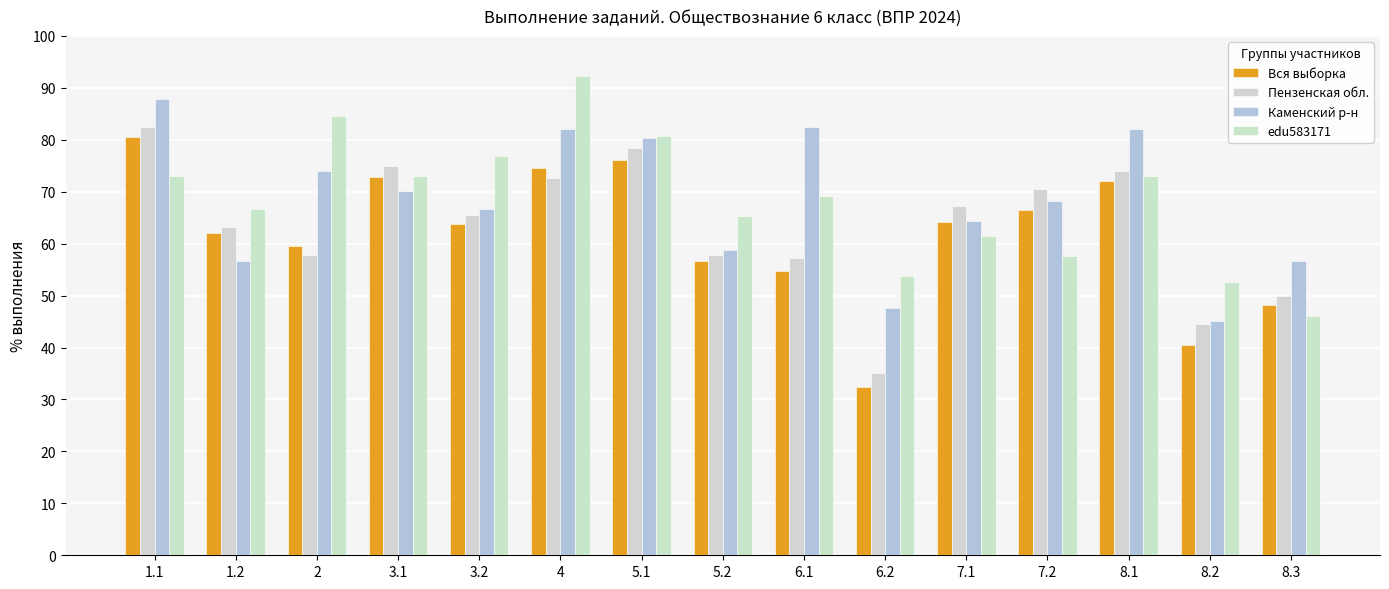

What is the total value across all series at 8.2?

182.7